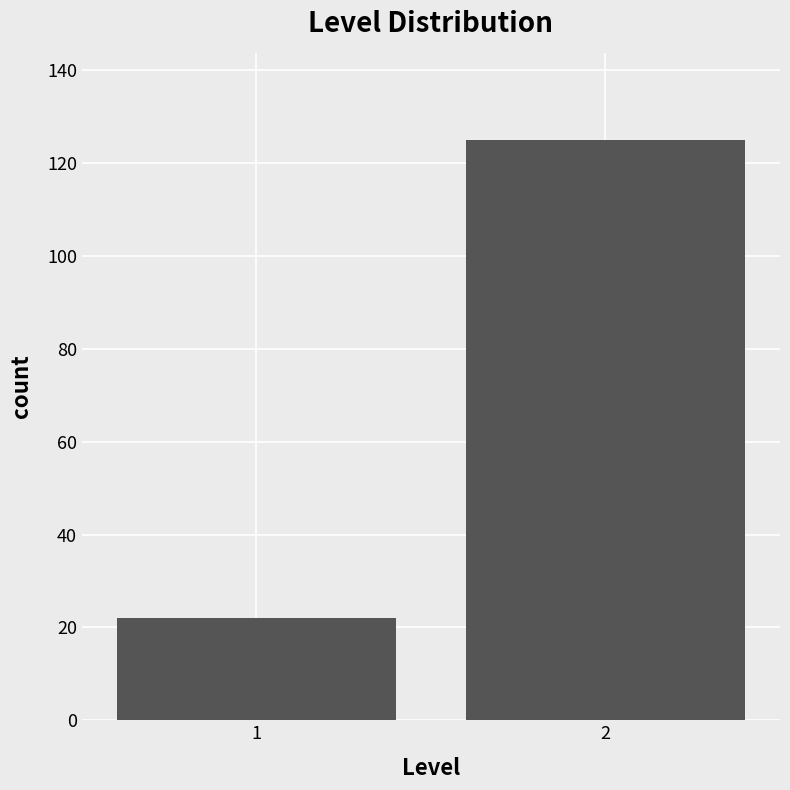

Reading right to left, extract all data points from this chart.

2=125	1=22